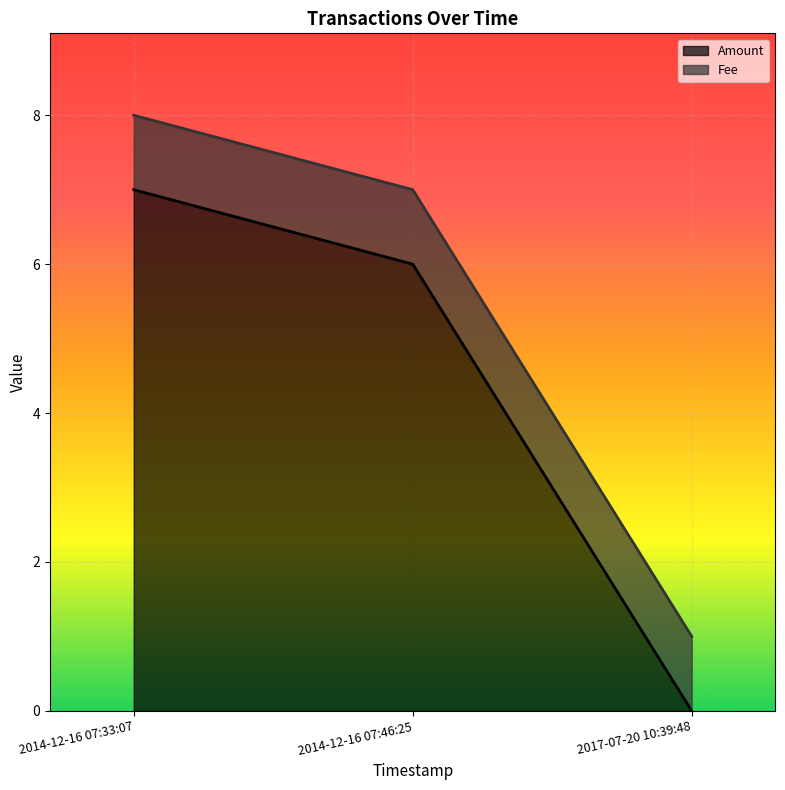

What is the sum of all Amount values?

13